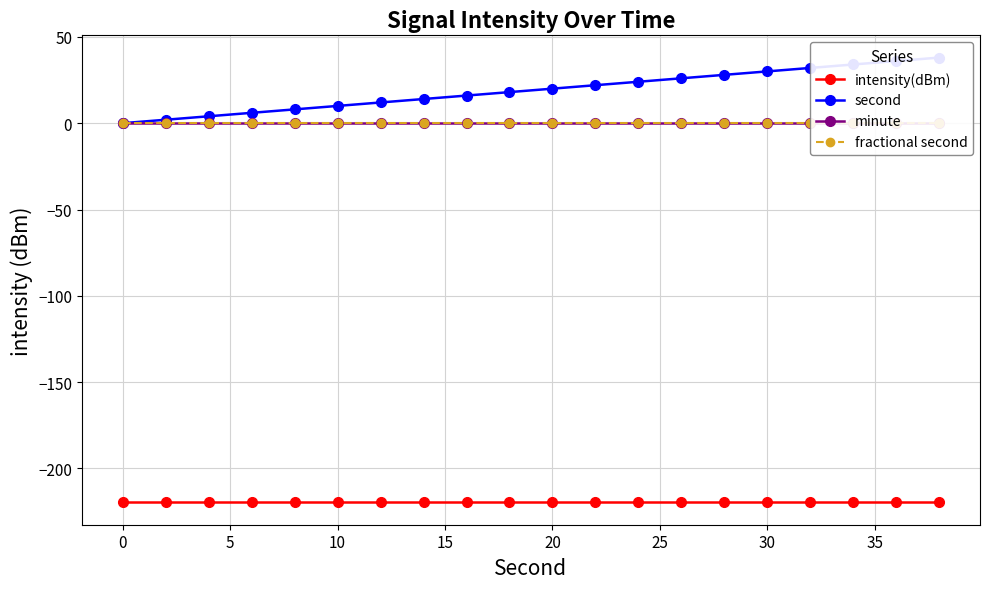

Is the value of intensity(dBm) at 5 greater than the value of fractional second at 10?

No